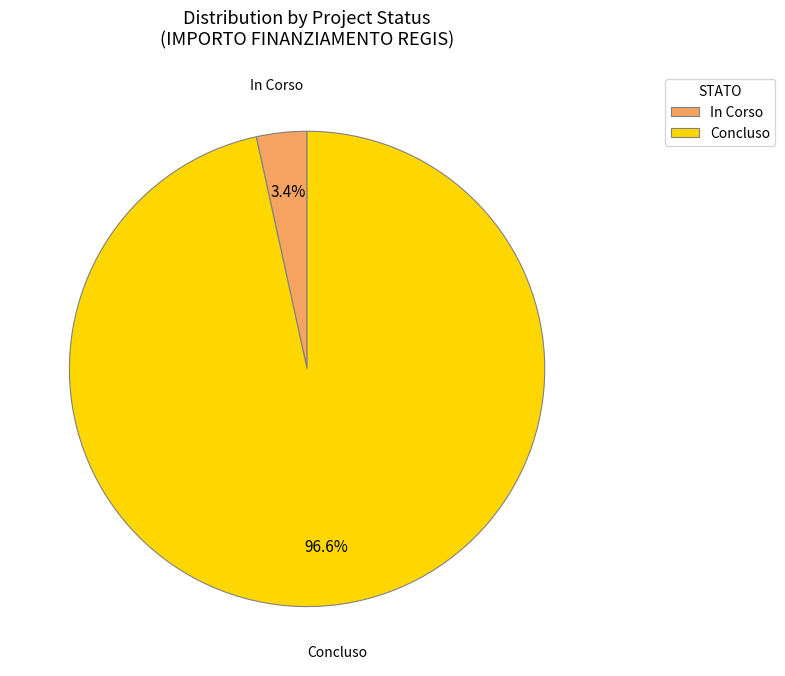

True or false: Concluso accounts for 7% of the total.

False